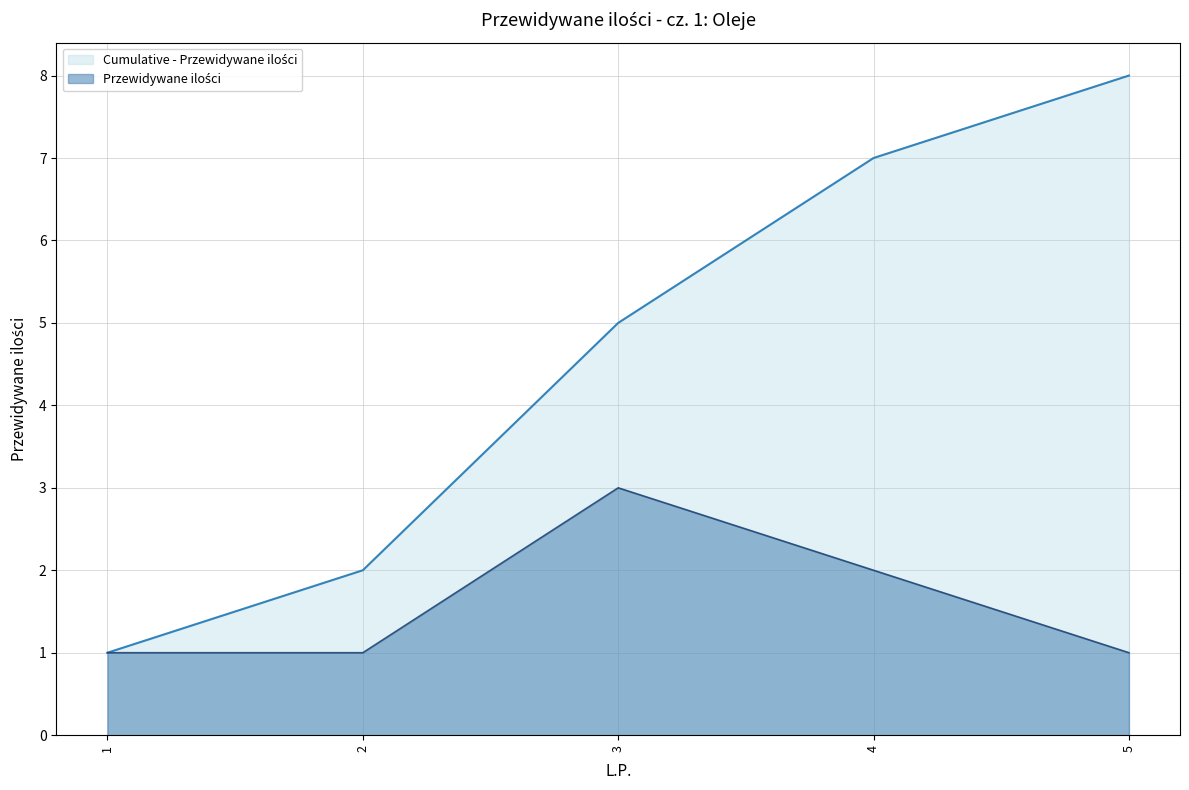

At 5, list the series in order from largest to smallest.

Cumulative - Przewidywane ilości, Przewidywane ilości